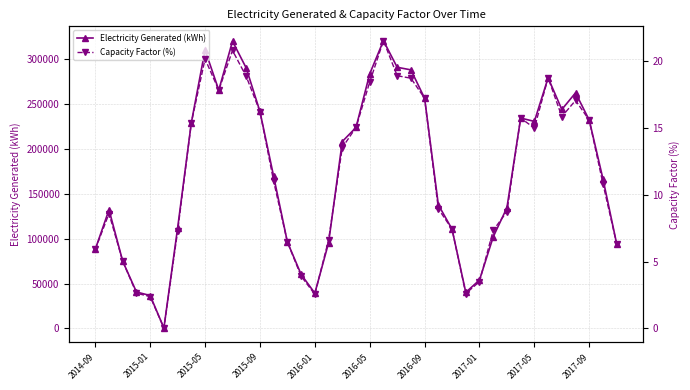

Is this an area chart (filled region under the line)?

No